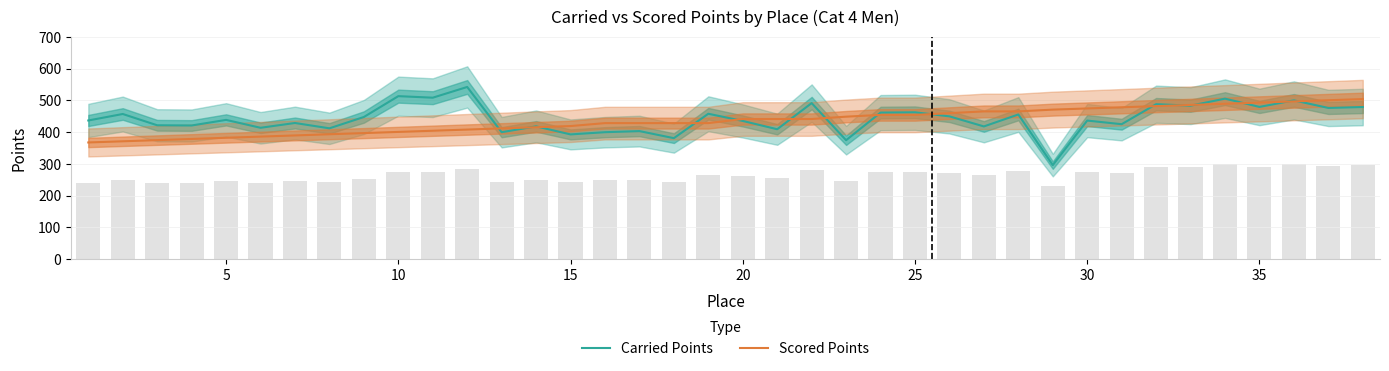

The value of Scored Points at 10 is 624.3. True or false?

False